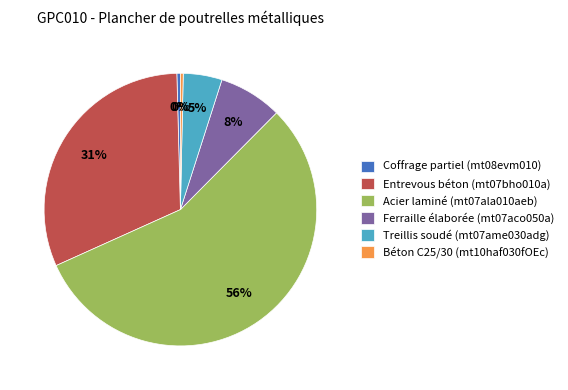

What is the largest slice in the pie chart?

Acier laminé (mt07ala010aeb)